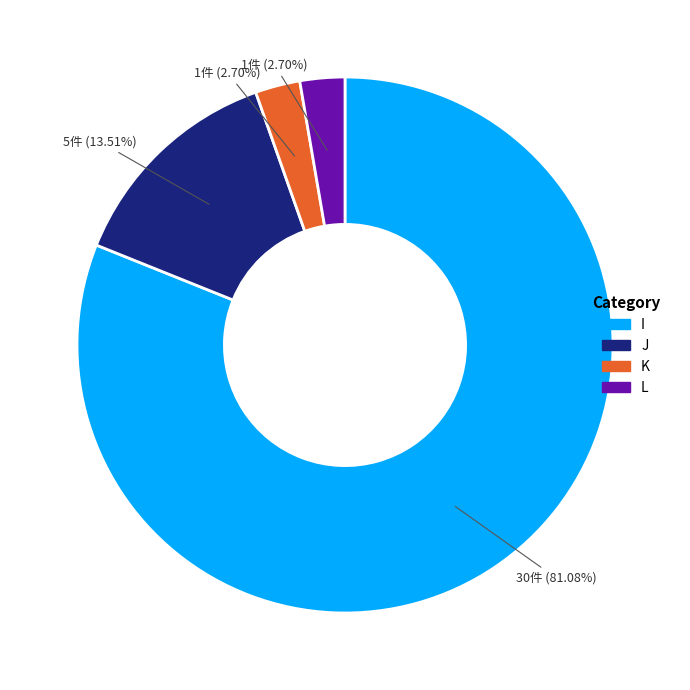

Which category has the biggest portion of the pie?

I